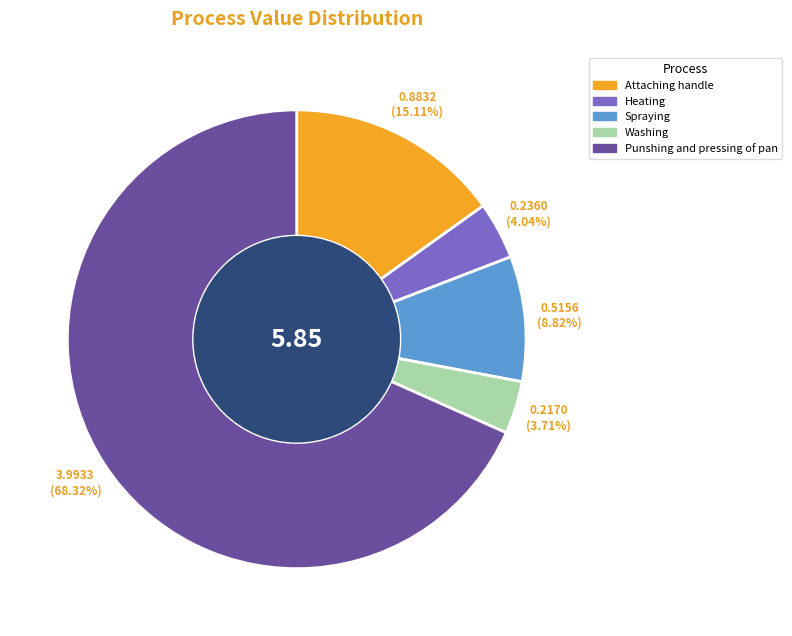

Which slice is the largest?

Punshing and pressing of pan